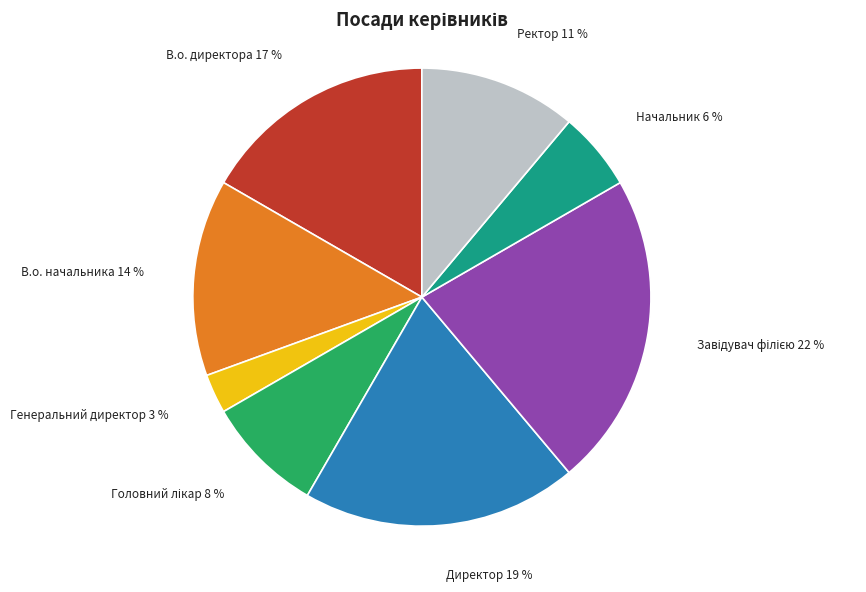

To the nearest percent, what percentage of the pie is В.о. начальника?

14%